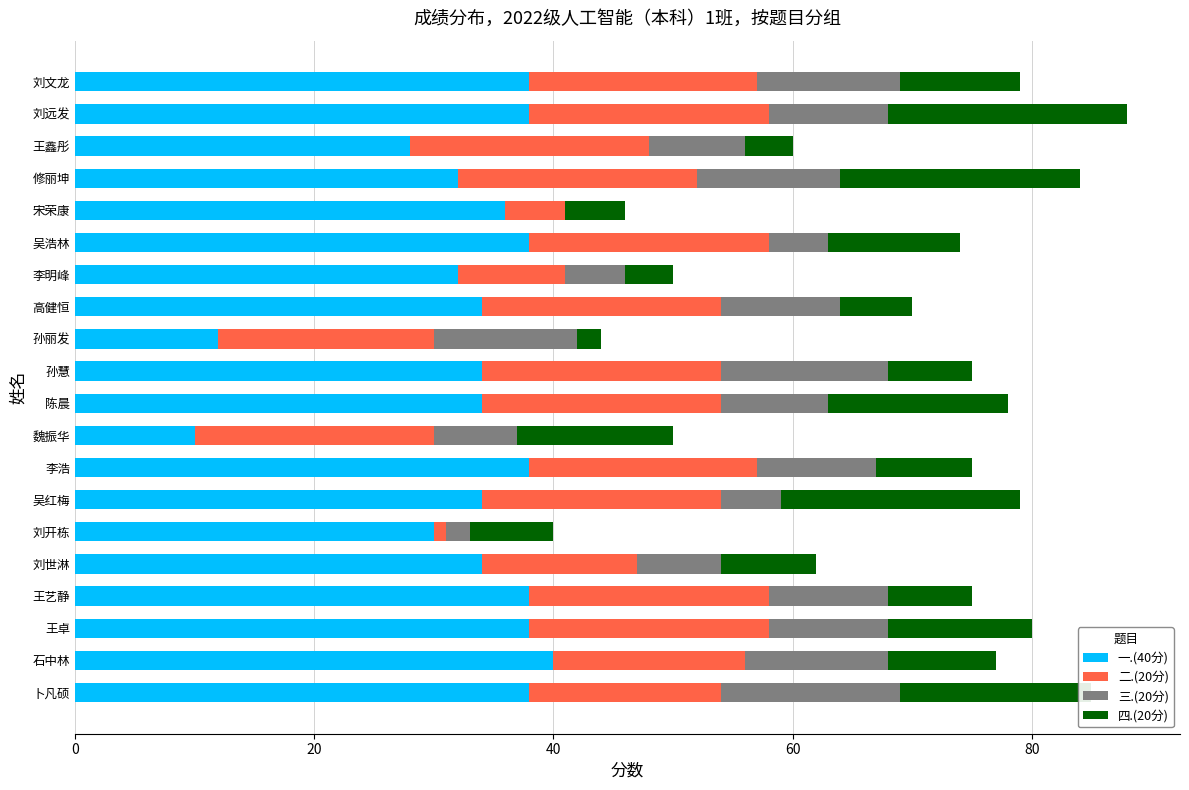

What is the total value across all series at 刘远发?

88